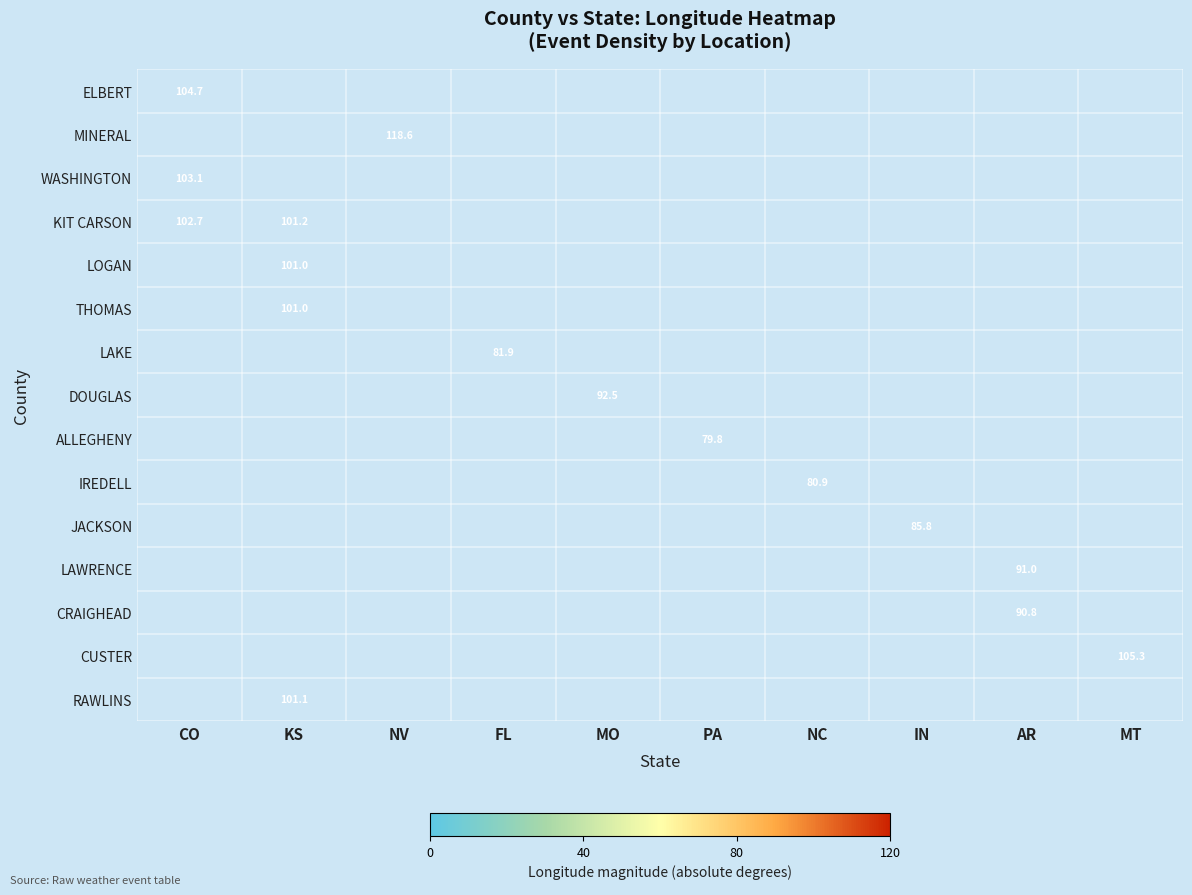

How many positive values does the LAKE series have?

1